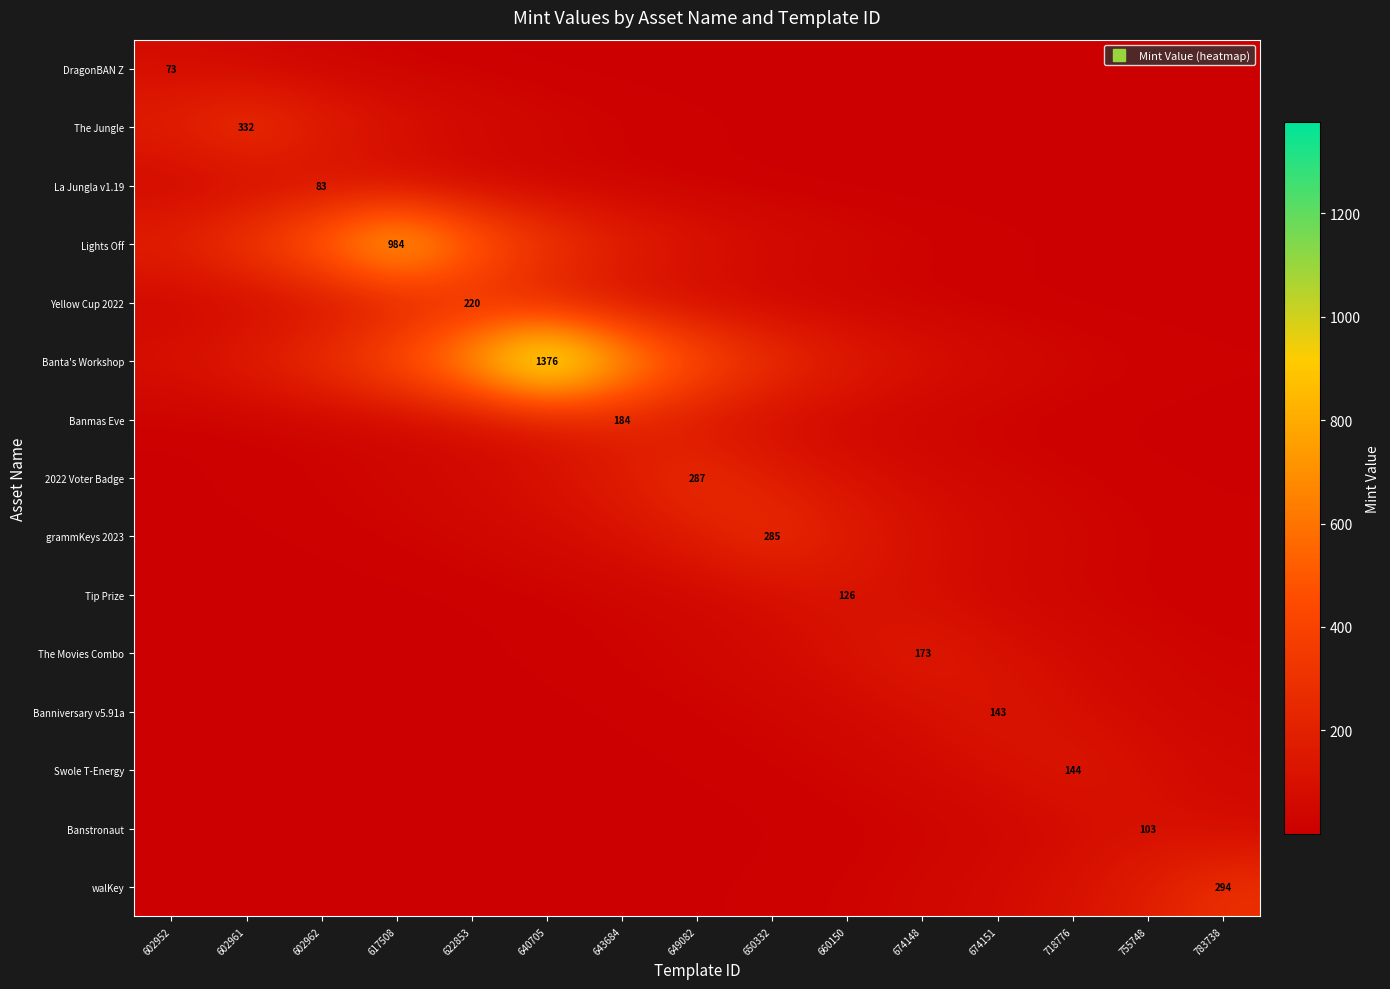

Which category has the lowest value across all series?

783738